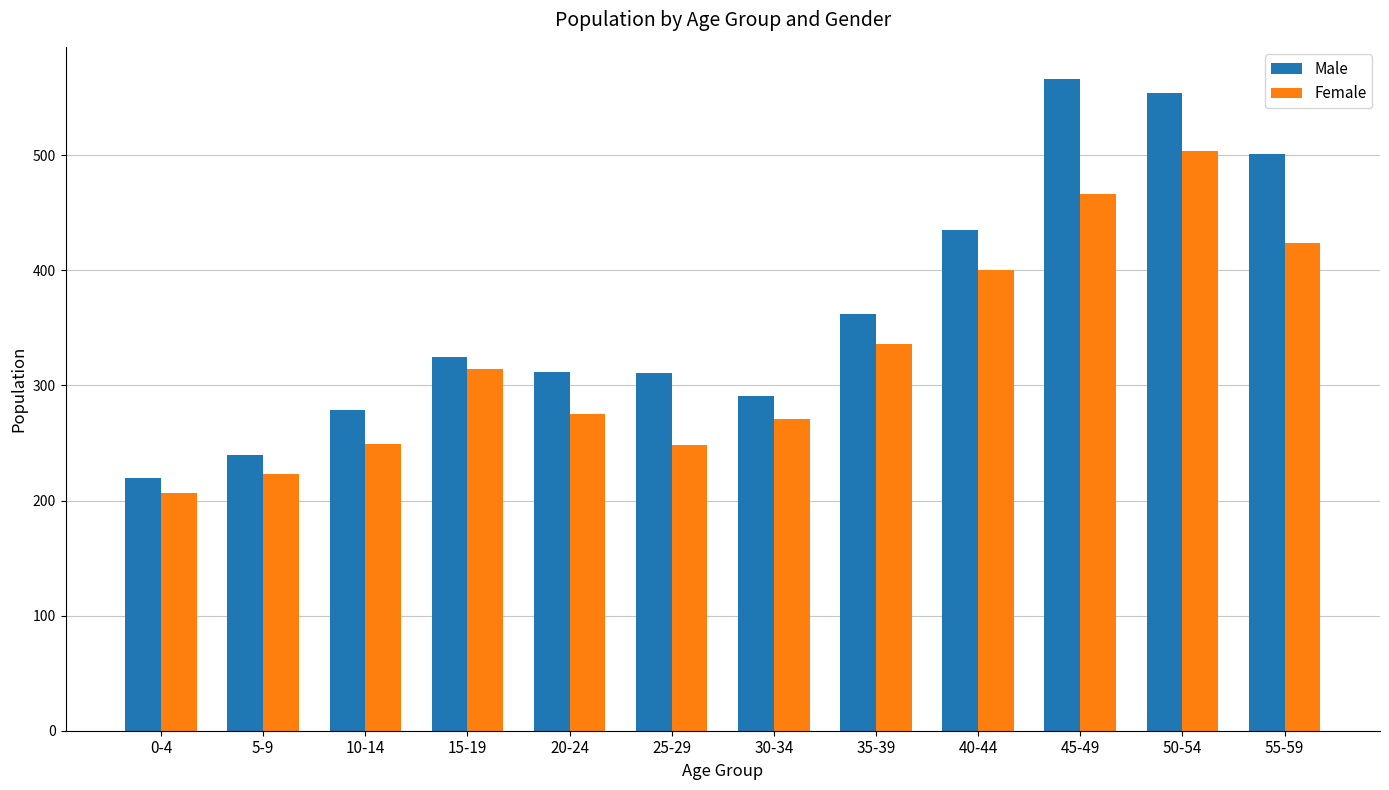

How many distinct data groups are displayed?

2